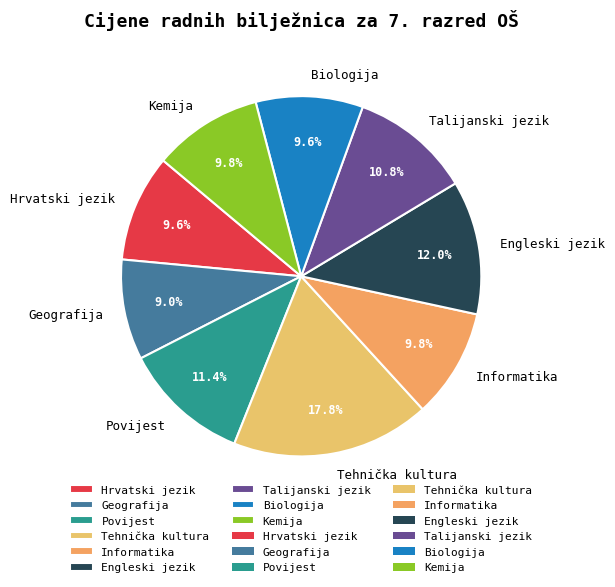

To the nearest percent, what portion does Informatika represent?

10%